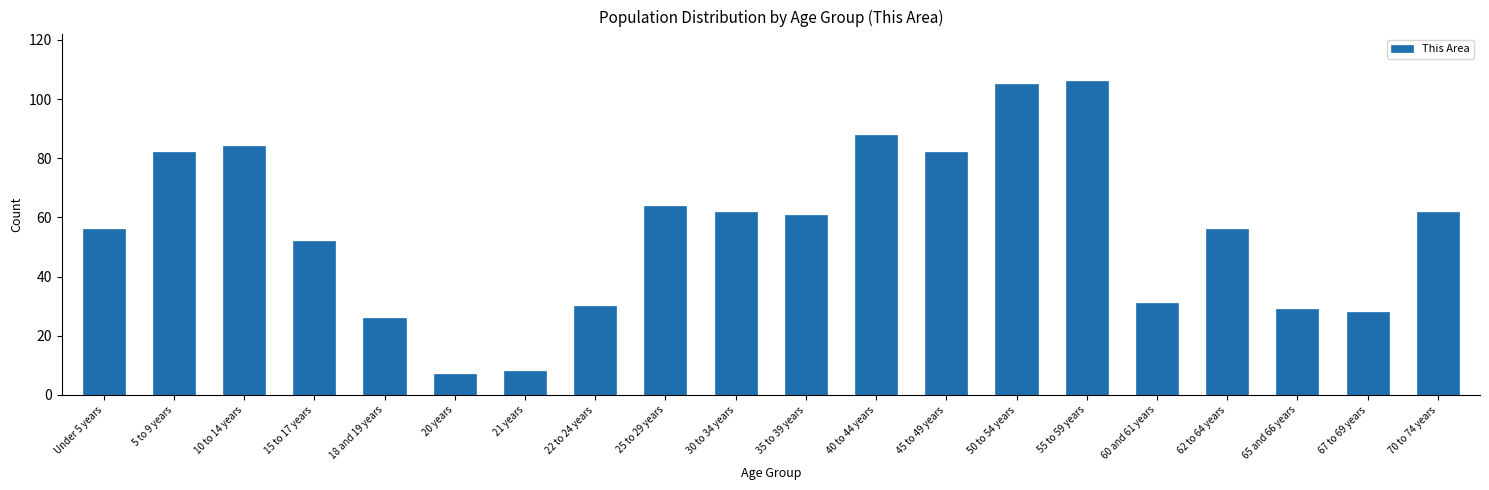

Reading right to left, transcribe all the data shown in this chart.

62	28	29	56	31	106	105	82	88	61	62	64	30	8	7	26	52	84	82	56